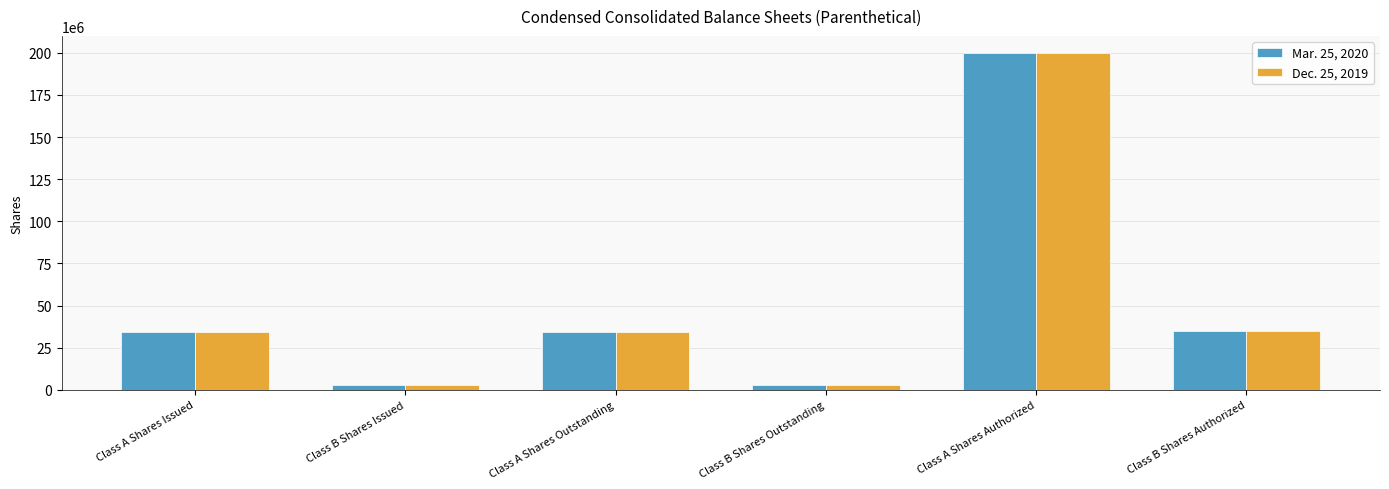

Which series has the largest range (max minus min)?

Mar. 25, 2020